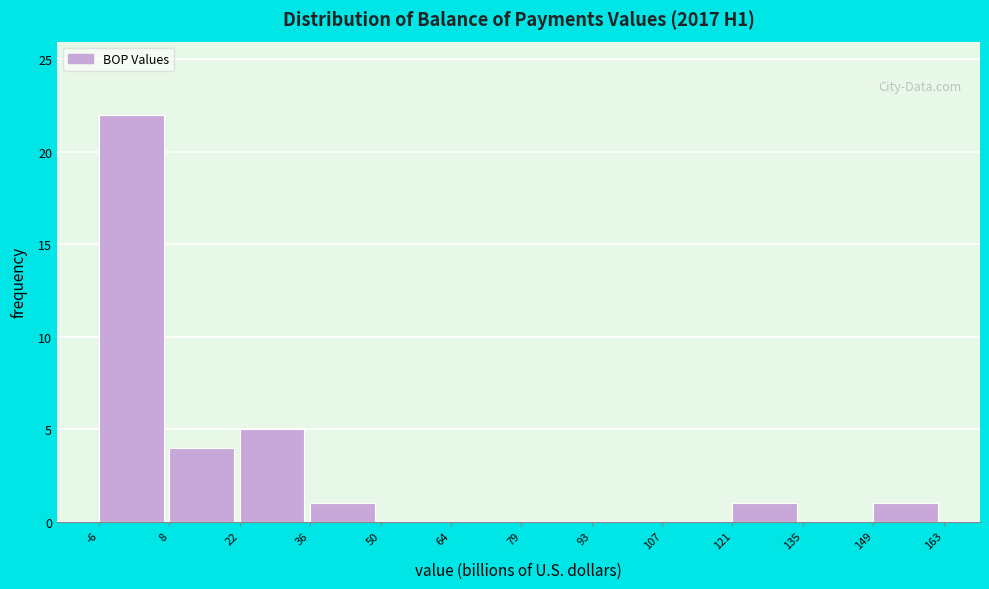

Reading left to right, list every bar in this chart as the range it spans on the x-axis followed by its height. The values are not printed on the chart, so give them approximately, as read against the axis.

-6 to 8: 22
8 to 22: 4
22 to 36: 5
36 to 50: 1
50 to 64: 0
64 to 79: 0
79 to 93: 0
93 to 107: 0
107 to 121: 0
121 to 135: 1
135 to 149: 0
149 to 163: 1